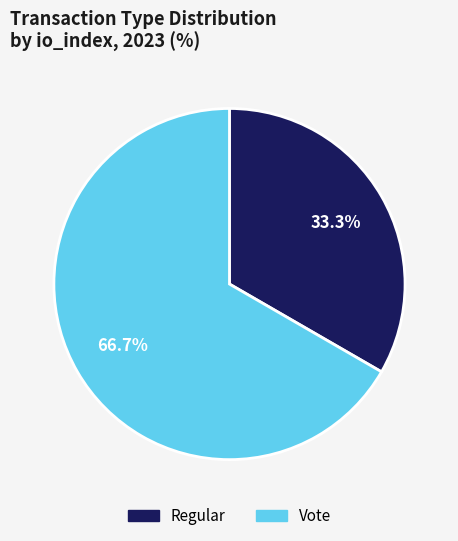

Between Vote and Regular, which is larger?

Vote